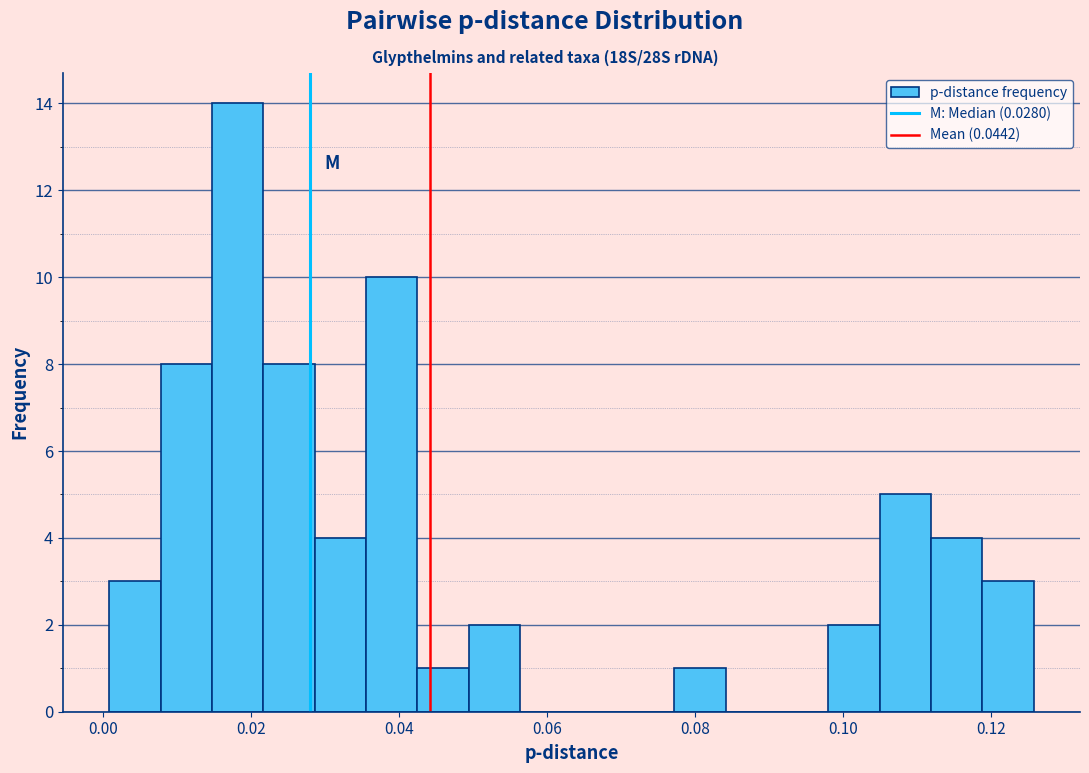

Read against the x-axis, roughly where is the centre of the tallest bar?

0.018